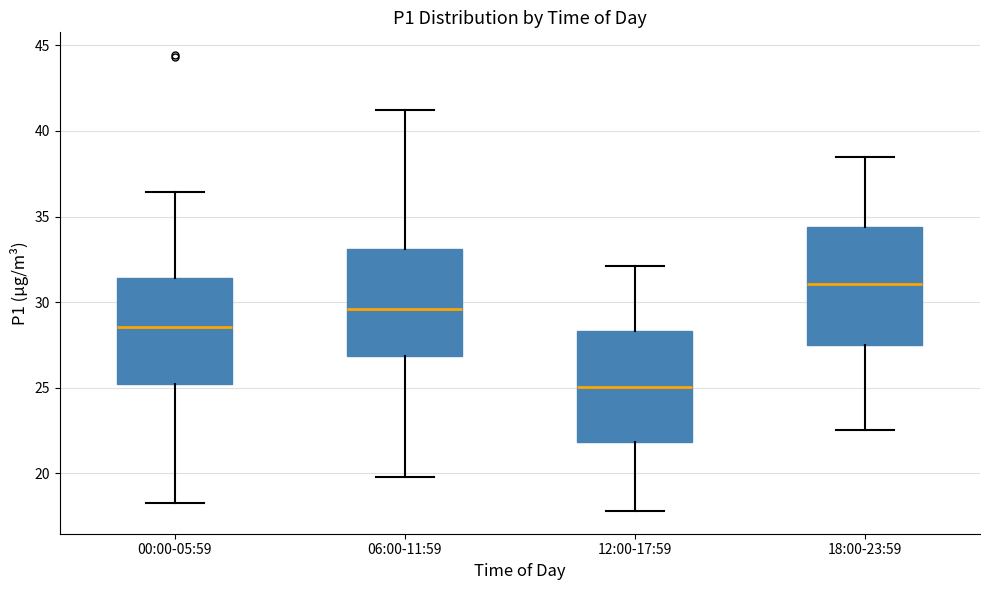

Reading left to right, transcribe this box plot: for each box, give where its median line is, the range the box spans, and where its two whiskers end, as read against the y-axis. The values are not printed on the chart, so give them approximately, as read against the axis.

00:00-05:59: median 28.5, box 25.0 to 31.5, whiskers 18.5 to 36.5
06:00-11:59: median 29.5, box 27.0 to 33.0, whiskers 20.0 to 41.0
12:00-17:59: median 25.0, box 22.0 to 28.5, whiskers 18.0 to 32.0
18:00-23:59: median 31.0, box 27.5 to 34.5, whiskers 22.5 to 38.5